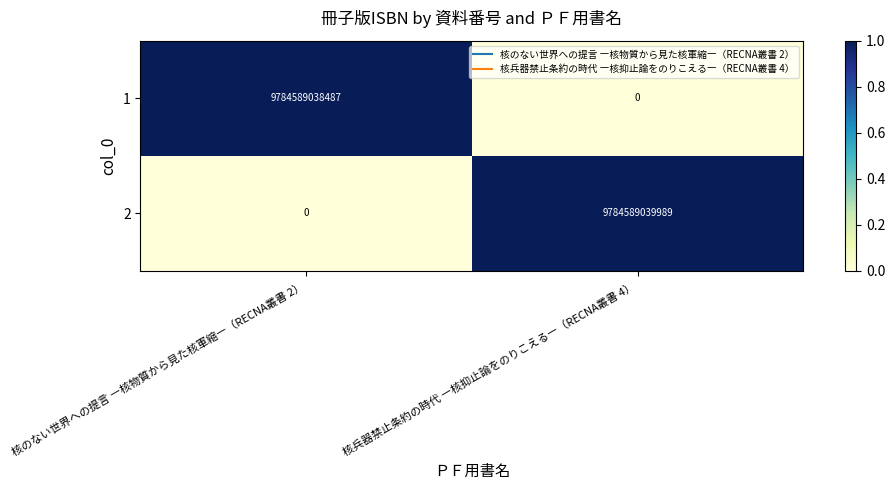

Reading left to right, list all the values displayed in this chart.

1: 9784589038487	0
2: 0	9784589039989